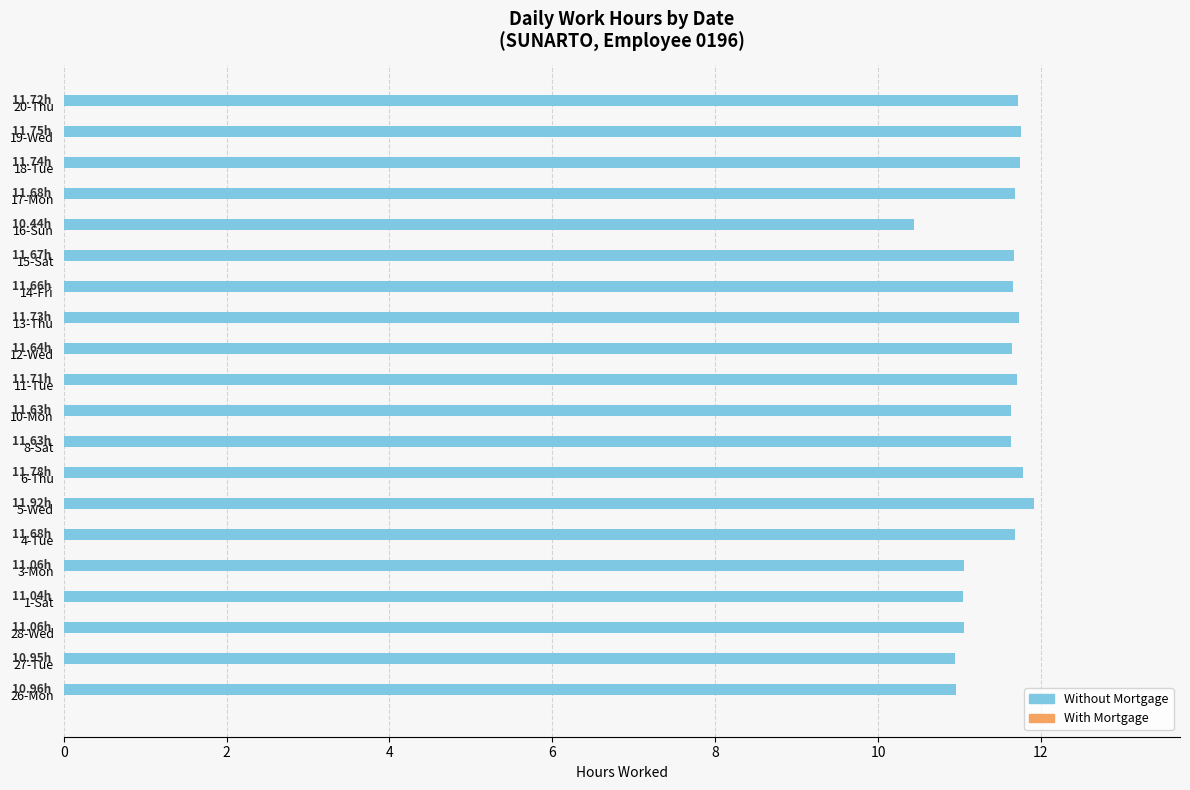

What is the ratio of the value at 15-Sat to the value at 17-Mon?

1.0